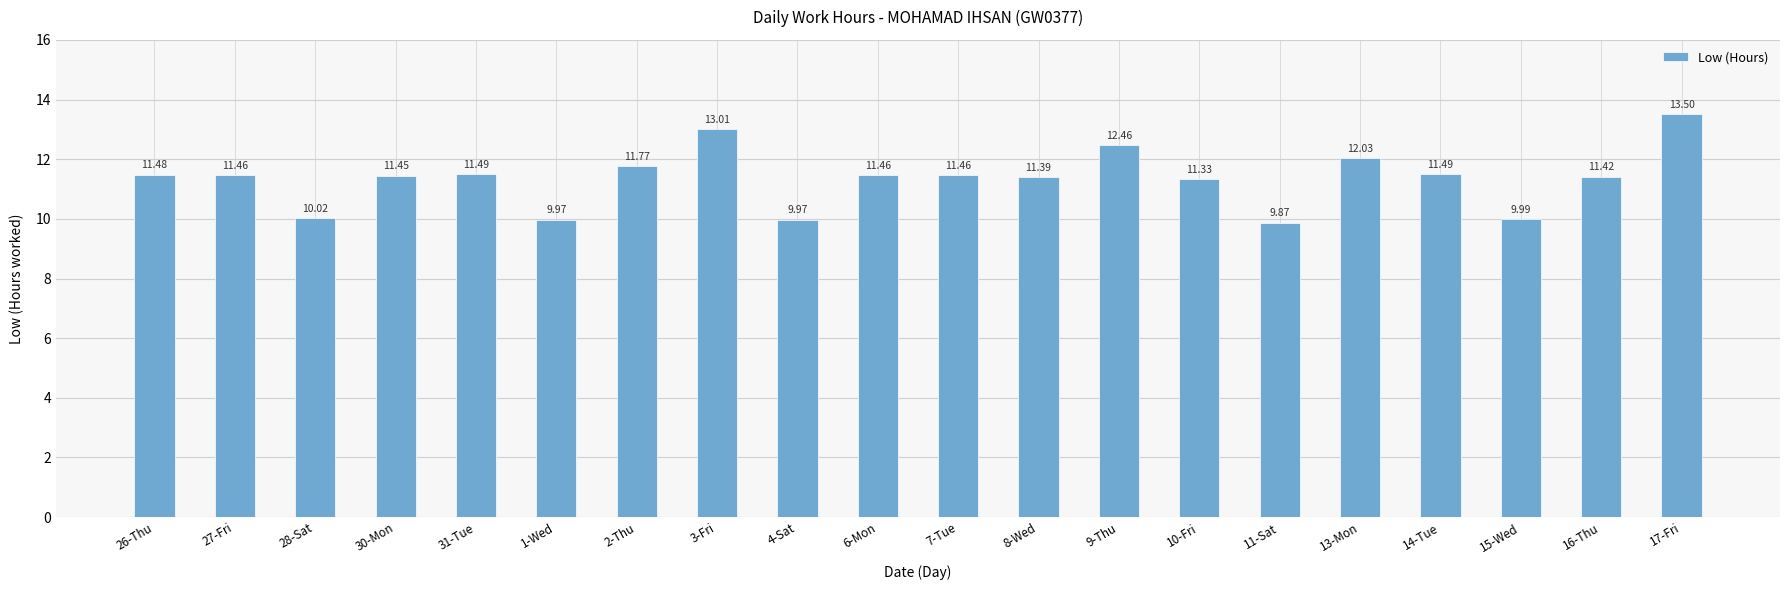

What is the sum of all values?

227.0